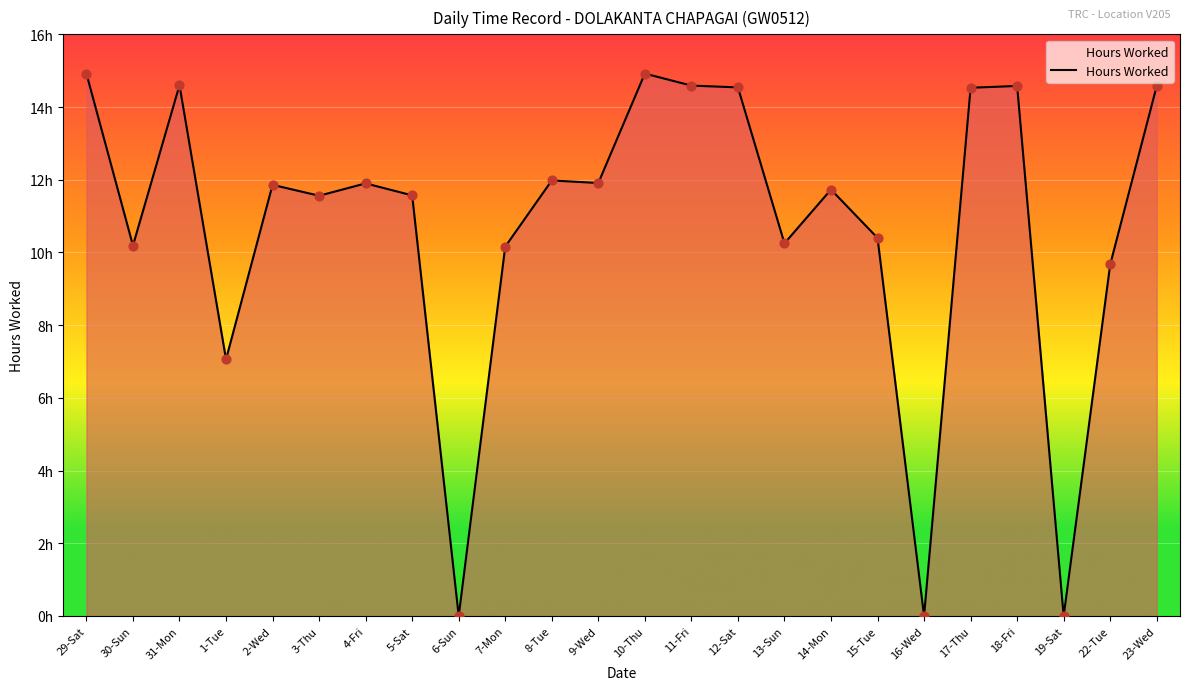

Which has a higher value, 3-Thu or 11-Fri?

11-Fri